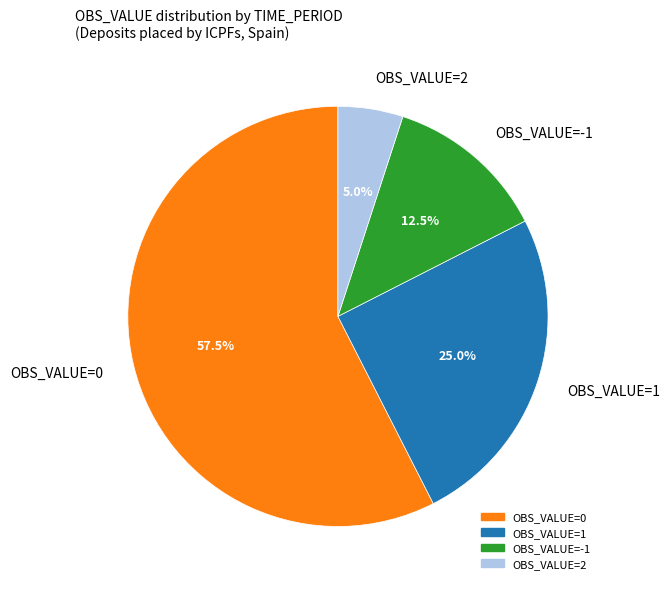

Approximately how many times larger is the value at OBS_VALUE=0 compared to OBS_VALUE=1?

2.3